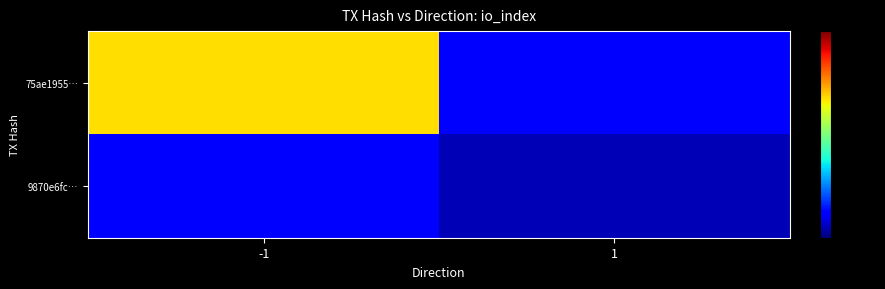

Which category has the highest value across all series?

-1